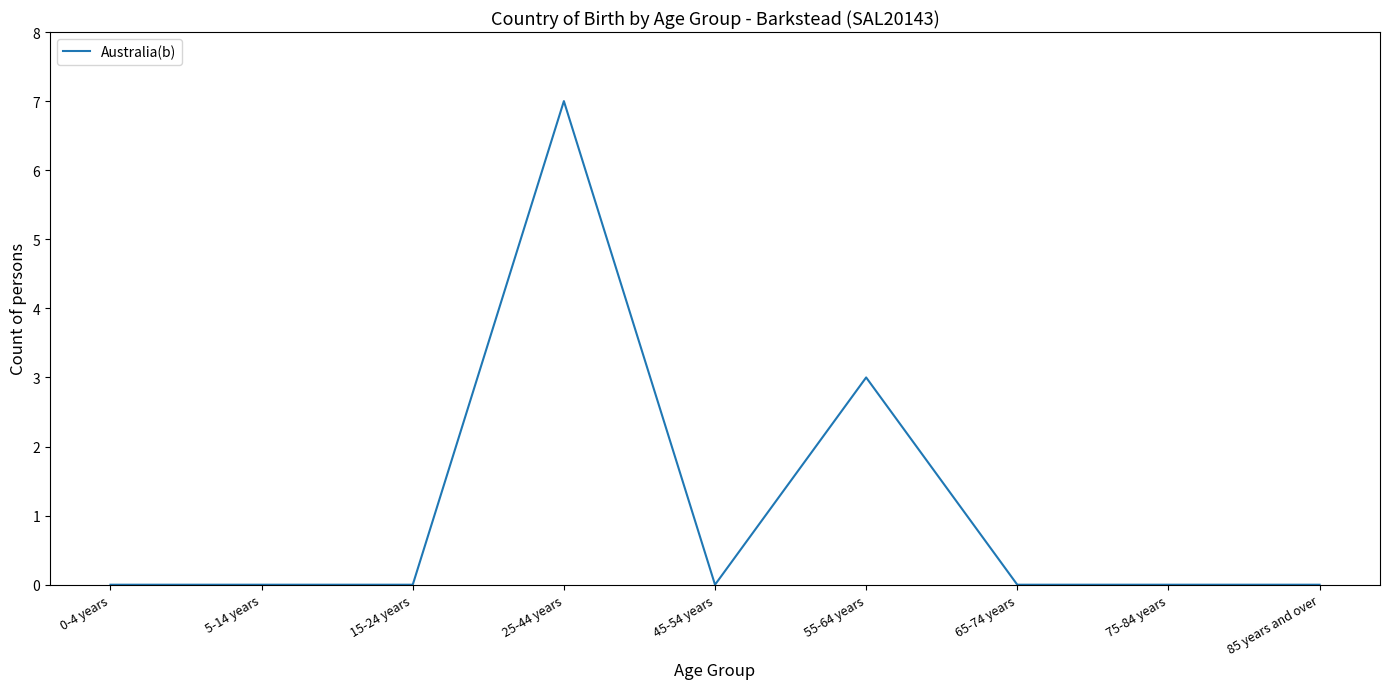

Count the number of categories in the chart.

9